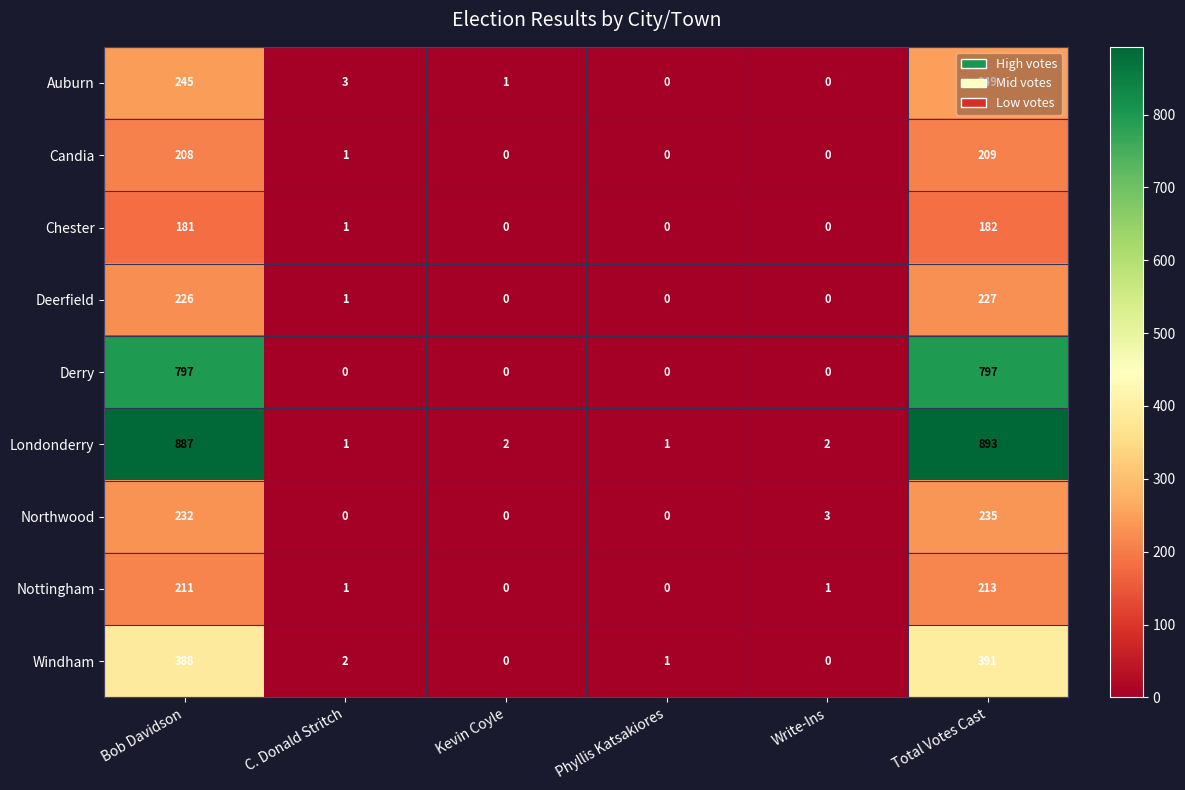

What is the maximum value shown in the chart?

893